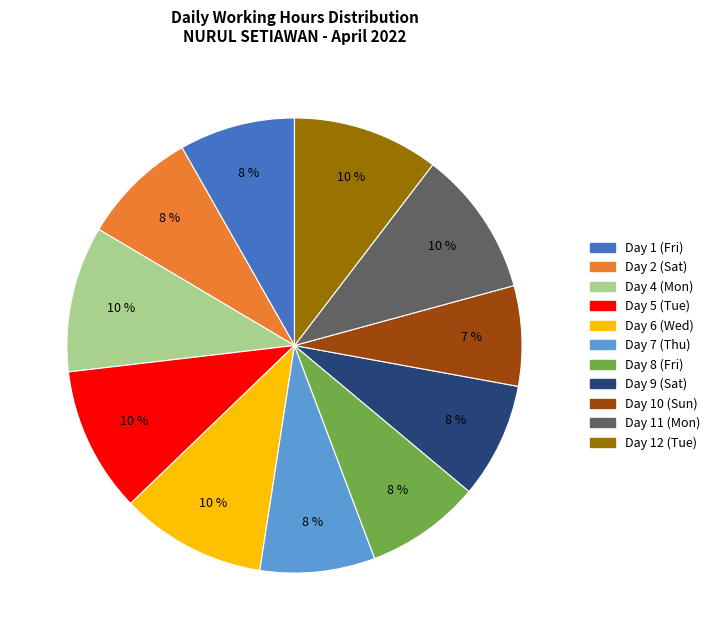

To the nearest percent, what is the difference between the Day 4 (Mon) and Day 10 (Sun) slice percentages?

3%